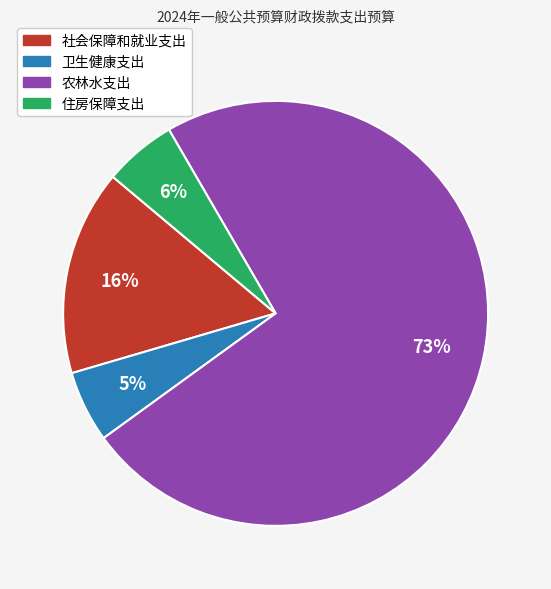

To the nearest percent, what percentage of the pie is 卫生健康支出?

5%